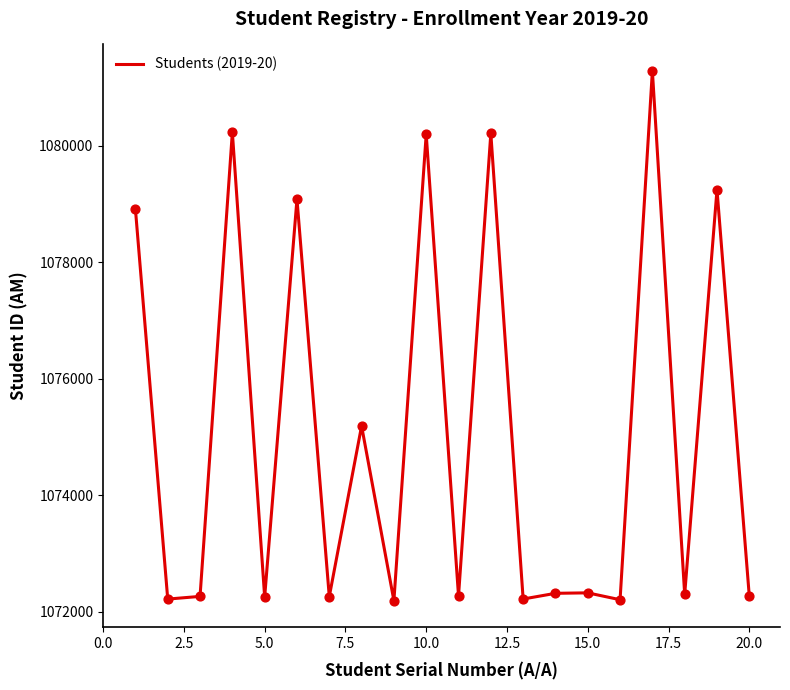

What is the smallest value displayed?

1072192